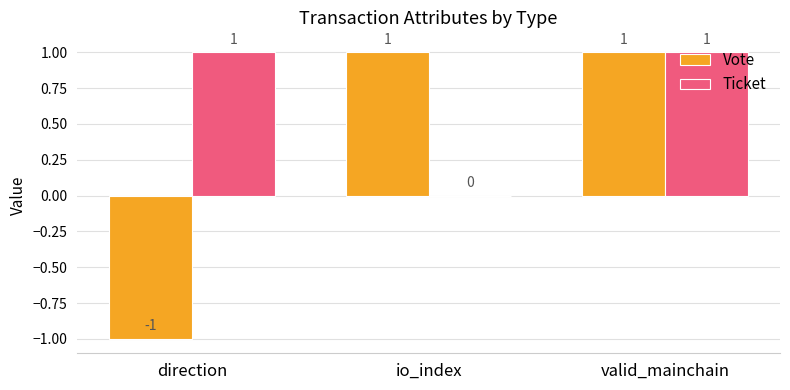

The Ticket series shows 1 at direction. True or false?

True